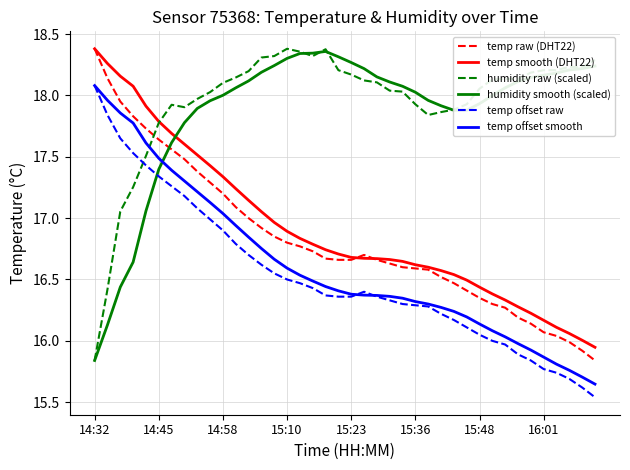

After their last crossing, which series has the higher values: temp offset raw or humidity smooth (scaled)?

humidity smooth (scaled)